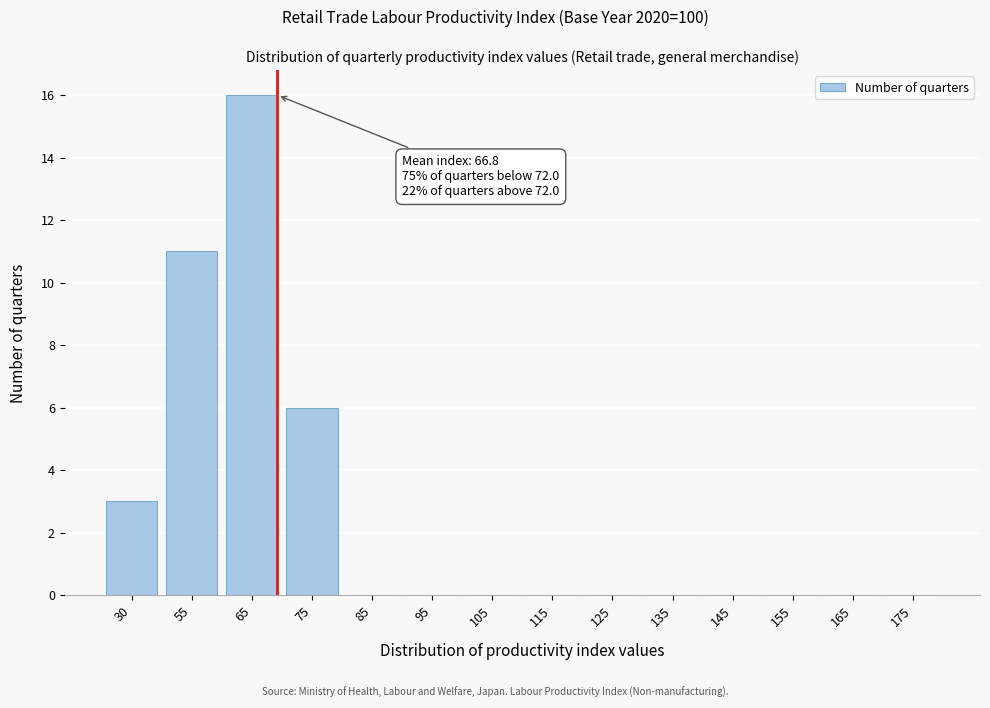

Reading left to right, list all the values displayed in this chart.

30=3	55=11	65=16	75=6	85=0	95=0	105=0	115=0	125=0	135=0	145=0	155=0	165=0	175=0